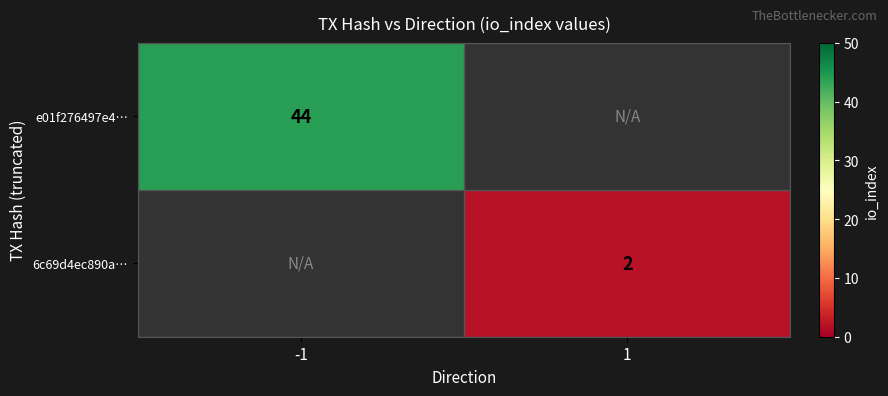

True or false: e01f276497e4… has a value of 20.7 at -1.

False